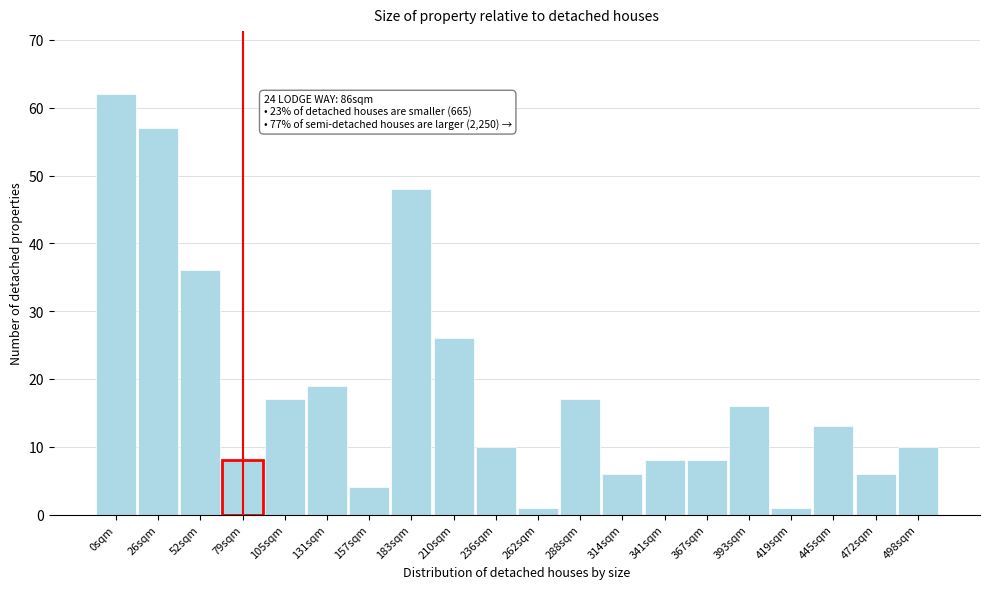

Reading left to right, transcribe all the data shown in this chart.

0sqm=62	26sqm=57	52sqm=36	79sqm=8	105sqm=17	131sqm=19	157sqm=4	183sqm=48	210sqm=26	236sqm=10	262sqm=1	288sqm=17	314sqm=6	341sqm=8	367sqm=8	393sqm=16	419sqm=1	445sqm=13	472sqm=6	498sqm=10